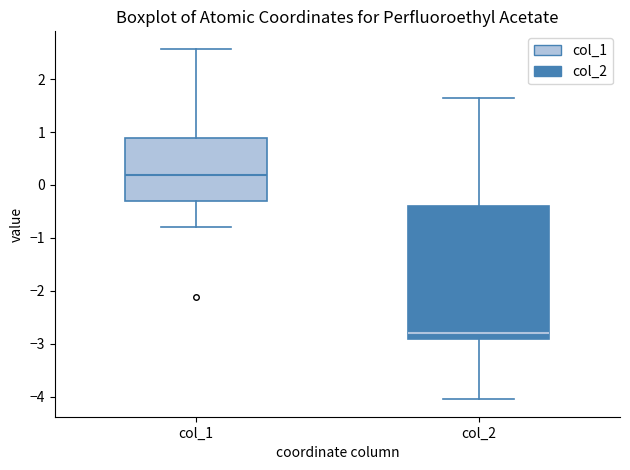

Where does the median line of the box for col_1 sit on the y-axis? The values are not printed on the chart, so give them approximately, as read against the axis.

0.2